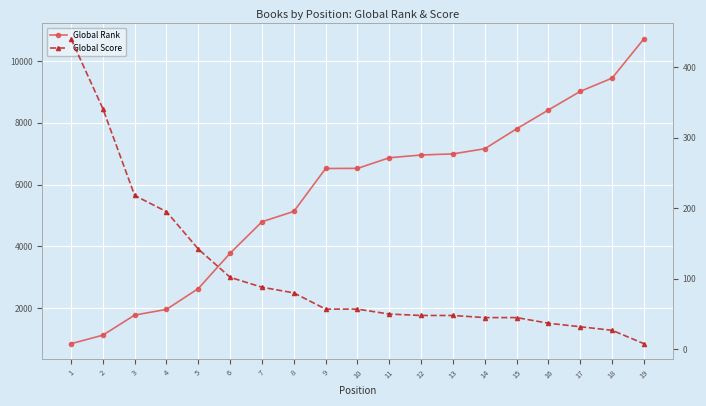

Which series has the largest total across all categories?

Global Rank